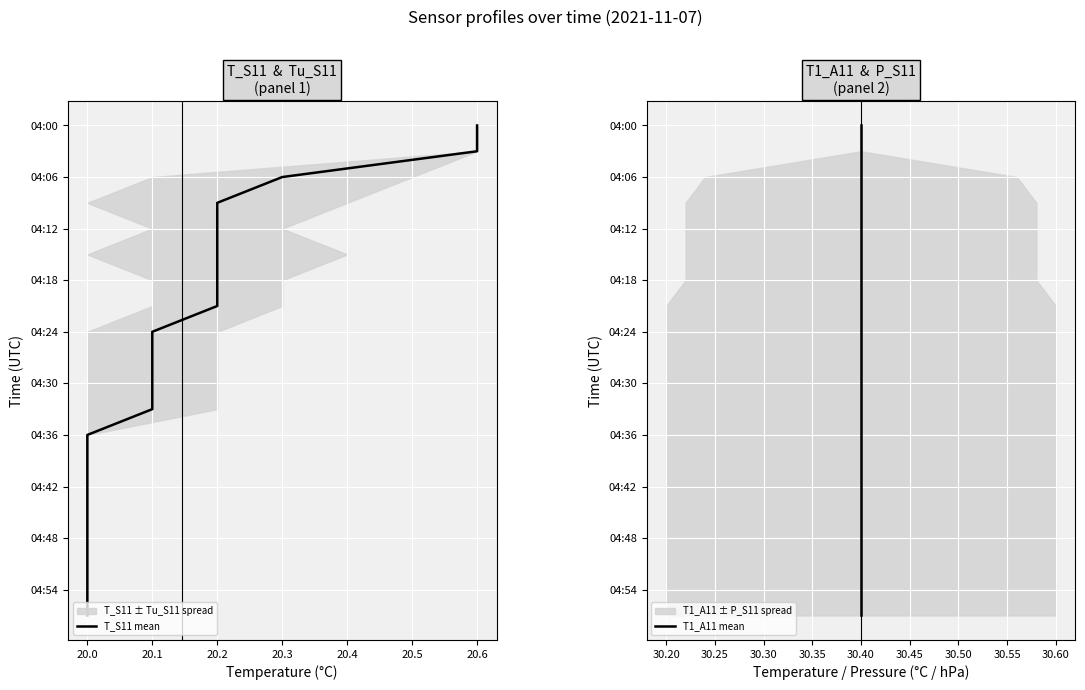

The T_S11 mean series shows 8 at 20.6. True or false?

False